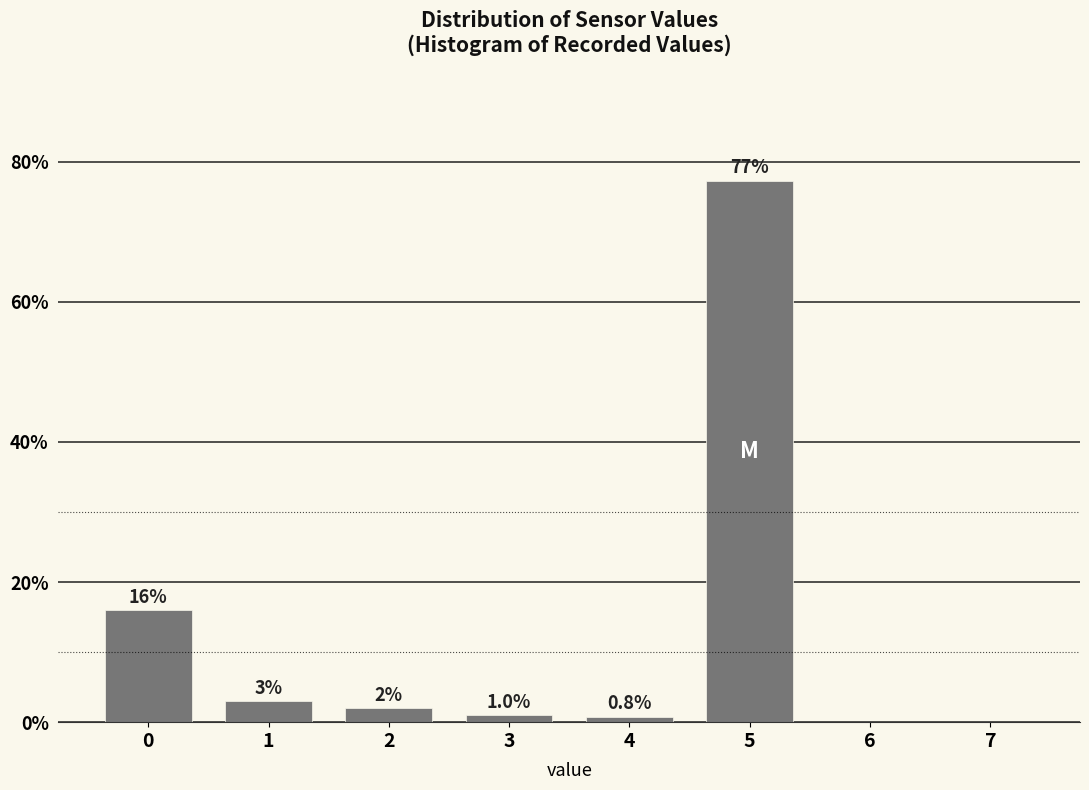

Reading left to right, what are all the values shown in this chart?

0=16.0	1=3.0	2=2.0	3=1.0	4=0.8	5=77.2	6=0.0	7=0.0